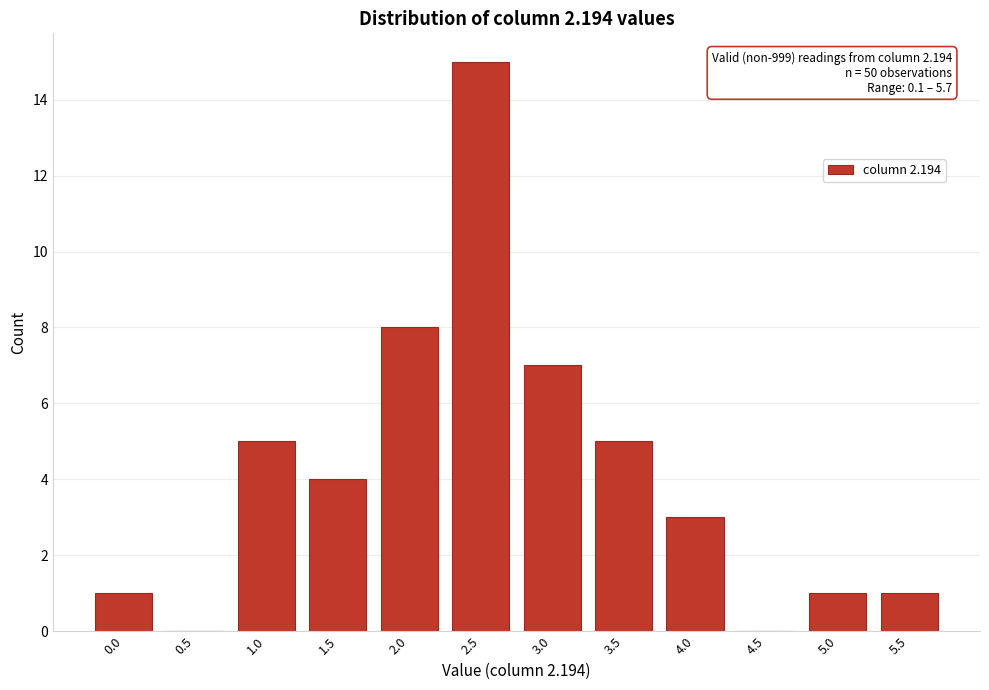

Reading right to left, what are all the values shown in this chart?

5.5=1	5.0=1	4.5=0	4.0=3	3.5=5	3.0=7	2.5=15	2.0=8	1.5=4	1.0=5	0.5=0	0.0=1